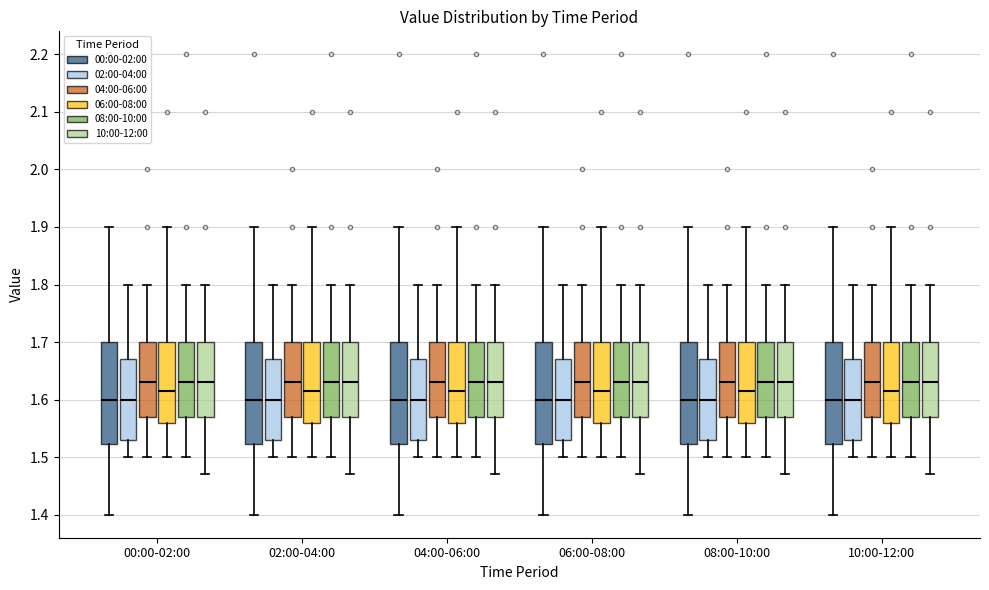

Reading left to right, read every box against the y-axis: the position of its median line, the range the box covers, and the ends of its whiskers. The values are not printed on the chart, so give them approximately, as read against the axis.

00:00-02:00 (00:00-02:00): median 1.60, box 1.52 to 1.70, whiskers 1.40 to 1.90
00:00-02:00 (02:00-04:00): median 1.60, box 1.53 to 1.67, whiskers 1.50 to 1.80
00:00-02:00 (04:00-06:00): median 1.63, box 1.57 to 1.70, whiskers 1.50 to 1.80
00:00-02:00 (06:00-08:00): median 1.62, box 1.56 to 1.70, whiskers 1.50 to 1.90
00:00-02:00 (08:00-10:00): median 1.63, box 1.57 to 1.70, whiskers 1.50 to 1.80
00:00-02:00 (10:00-12:00): median 1.63, box 1.57 to 1.70, whiskers 1.47 to 1.80
02:00-04:00 (00:00-02:00): median 1.60, box 1.52 to 1.70, whiskers 1.40 to 1.90
02:00-04:00 (02:00-04:00): median 1.60, box 1.53 to 1.67, whiskers 1.50 to 1.80
02:00-04:00 (04:00-06:00): median 1.63, box 1.57 to 1.70, whiskers 1.50 to 1.80
02:00-04:00 (06:00-08:00): median 1.62, box 1.56 to 1.70, whiskers 1.50 to 1.90
02:00-04:00 (08:00-10:00): median 1.63, box 1.57 to 1.70, whiskers 1.50 to 1.80
02:00-04:00 (10:00-12:00): median 1.63, box 1.57 to 1.70, whiskers 1.47 to 1.80
04:00-06:00 (00:00-02:00): median 1.60, box 1.52 to 1.70, whiskers 1.40 to 1.90
04:00-06:00 (02:00-04:00): median 1.60, box 1.53 to 1.67, whiskers 1.50 to 1.80
04:00-06:00 (04:00-06:00): median 1.63, box 1.57 to 1.70, whiskers 1.50 to 1.80
04:00-06:00 (06:00-08:00): median 1.62, box 1.56 to 1.70, whiskers 1.50 to 1.90
04:00-06:00 (08:00-10:00): median 1.63, box 1.57 to 1.70, whiskers 1.50 to 1.80
04:00-06:00 (10:00-12:00): median 1.63, box 1.57 to 1.70, whiskers 1.47 to 1.80
06:00-08:00 (00:00-02:00): median 1.60, box 1.52 to 1.70, whiskers 1.40 to 1.90
06:00-08:00 (02:00-04:00): median 1.60, box 1.53 to 1.67, whiskers 1.50 to 1.80
06:00-08:00 (04:00-06:00): median 1.63, box 1.57 to 1.70, whiskers 1.50 to 1.80
06:00-08:00 (06:00-08:00): median 1.62, box 1.56 to 1.70, whiskers 1.50 to 1.90
06:00-08:00 (08:00-10:00): median 1.63, box 1.57 to 1.70, whiskers 1.50 to 1.80
06:00-08:00 (10:00-12:00): median 1.63, box 1.57 to 1.70, whiskers 1.47 to 1.80
08:00-10:00 (00:00-02:00): median 1.60, box 1.52 to 1.70, whiskers 1.40 to 1.90
08:00-10:00 (02:00-04:00): median 1.60, box 1.53 to 1.67, whiskers 1.50 to 1.80
08:00-10:00 (04:00-06:00): median 1.63, box 1.57 to 1.70, whiskers 1.50 to 1.80
08:00-10:00 (06:00-08:00): median 1.62, box 1.56 to 1.70, whiskers 1.50 to 1.90
08:00-10:00 (08:00-10:00): median 1.63, box 1.57 to 1.70, whiskers 1.50 to 1.80
08:00-10:00 (10:00-12:00): median 1.63, box 1.57 to 1.70, whiskers 1.47 to 1.80
10:00-12:00 (00:00-02:00): median 1.60, box 1.52 to 1.70, whiskers 1.40 to 1.90
10:00-12:00 (02:00-04:00): median 1.60, box 1.53 to 1.67, whiskers 1.50 to 1.80
10:00-12:00 (04:00-06:00): median 1.63, box 1.57 to 1.70, whiskers 1.50 to 1.80
10:00-12:00 (06:00-08:00): median 1.62, box 1.56 to 1.70, whiskers 1.50 to 1.90
10:00-12:00 (08:00-10:00): median 1.63, box 1.57 to 1.70, whiskers 1.50 to 1.80
10:00-12:00 (10:00-12:00): median 1.63, box 1.57 to 1.70, whiskers 1.47 to 1.80